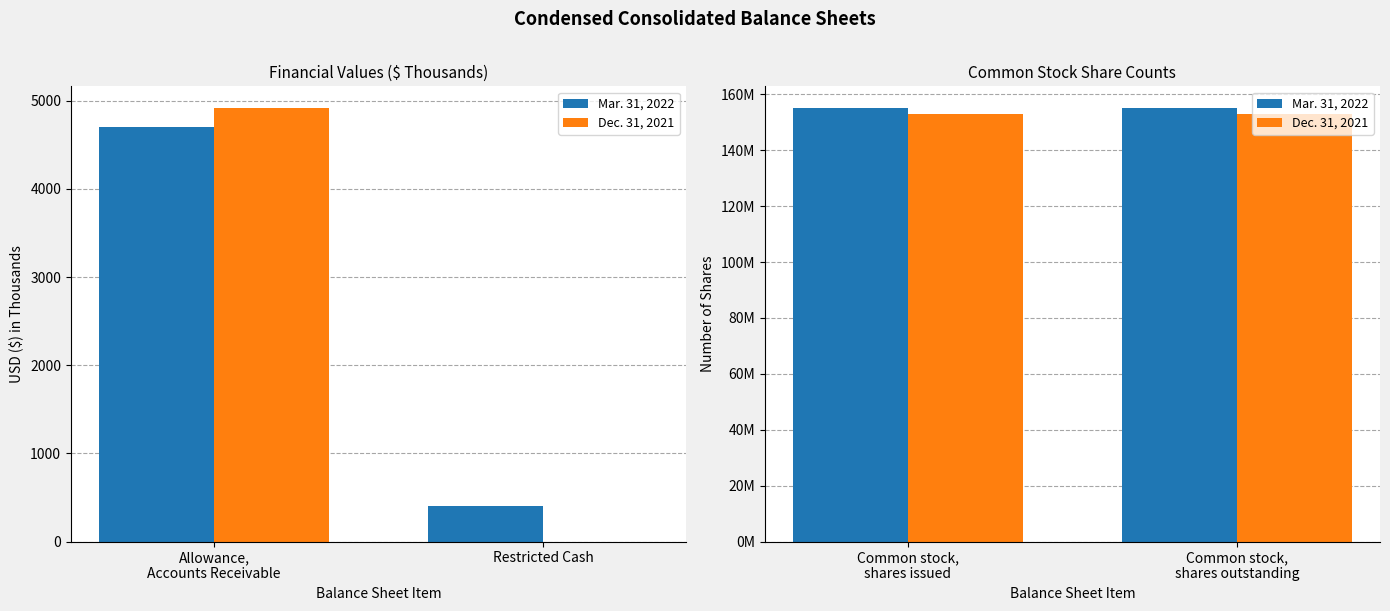

Which series changed the most between Common stock, shares issued and Common stock, shares outstanding?

Mar. 31, 2022